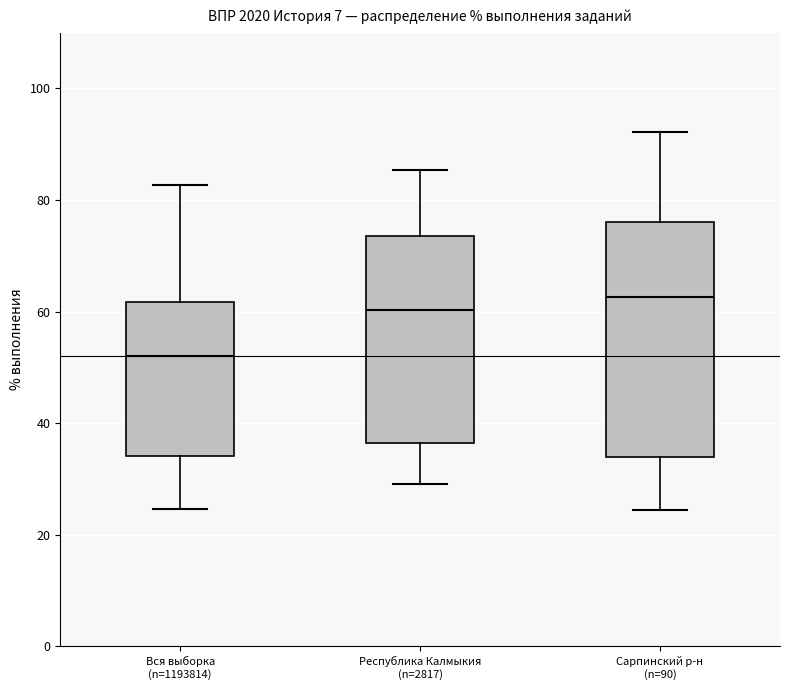

Reading left to right, transcribe this box plot: for each box, give where its median line is, the range the box spans, and where its two whiskers end, as read against the y-axis. The values are not printed on the chart, so give them approximately, as read against the axis.

Вся выборка (n=1193814): median 52, box 34 to 62, whiskers 24 to 82
Республика Калмыкия (n=2817): median 60, box 36 to 74, whiskers 30 to 86
Сарпинский р-н (n=90): median 62, box 34 to 76, whiskers 24 to 92